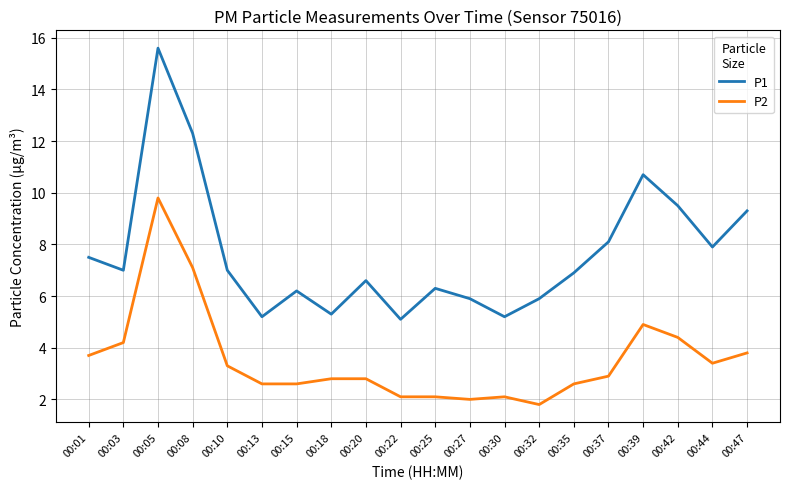

Reading left to right, list all the values displayed in this chart.

P1: 00:01=7.5	00:03=7.0	00:05=15.6	00:08=12.3	00:10=7.0	00:13=5.2	00:15=6.2	00:18=5.3	00:20=6.6	00:22=5.1	00:25=6.3	00:27=5.9	00:30=5.2	00:32=5.9	00:35=6.9	00:37=8.1	00:39=10.7	00:42=9.5	00:44=7.9	00:47=9.3
P2: 00:01=3.7	00:03=4.2	00:05=9.8	00:08=7.1	00:10=3.3	00:13=2.6	00:15=2.6	00:18=2.8	00:20=2.8	00:22=2.1	00:25=2.1	00:27=2.0	00:30=2.1	00:32=1.8	00:35=2.6	00:37=2.9	00:39=4.9	00:42=4.4	00:44=3.4	00:47=3.8